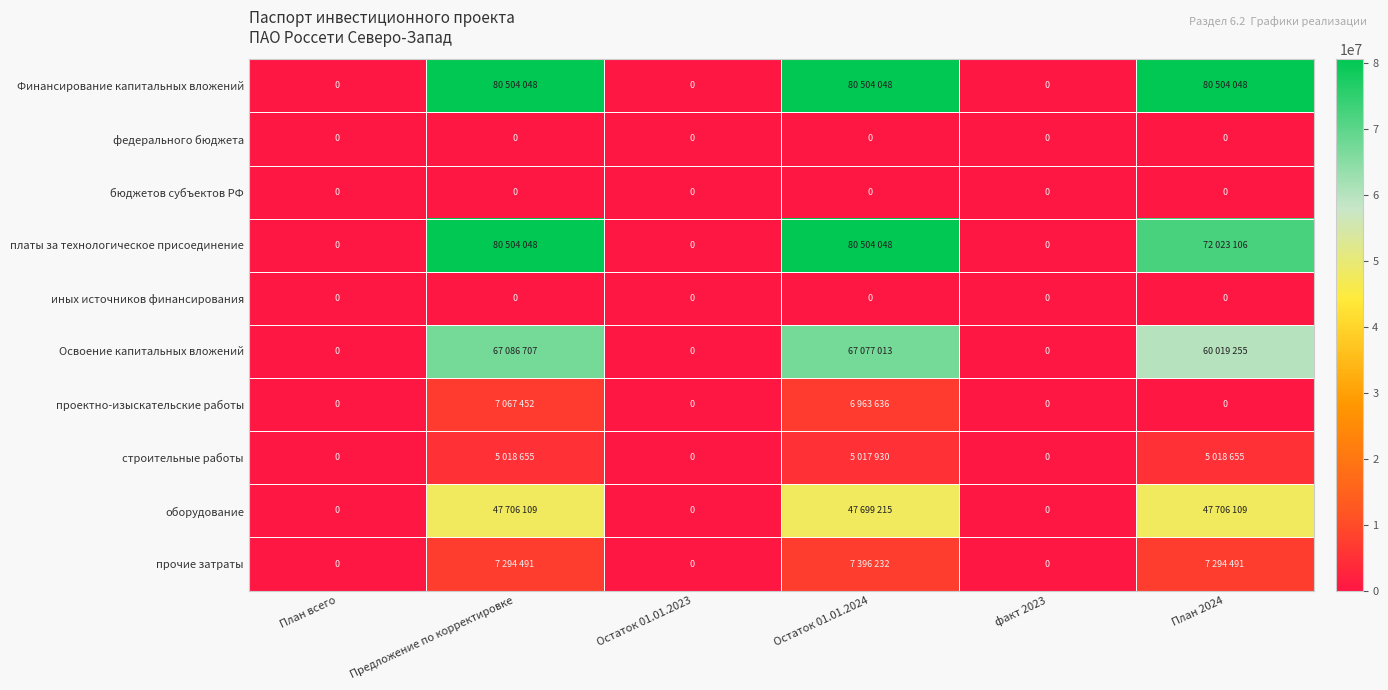

The иных источников финансирования series shows 0 at Остаток 01.01.2024. True or false?

True